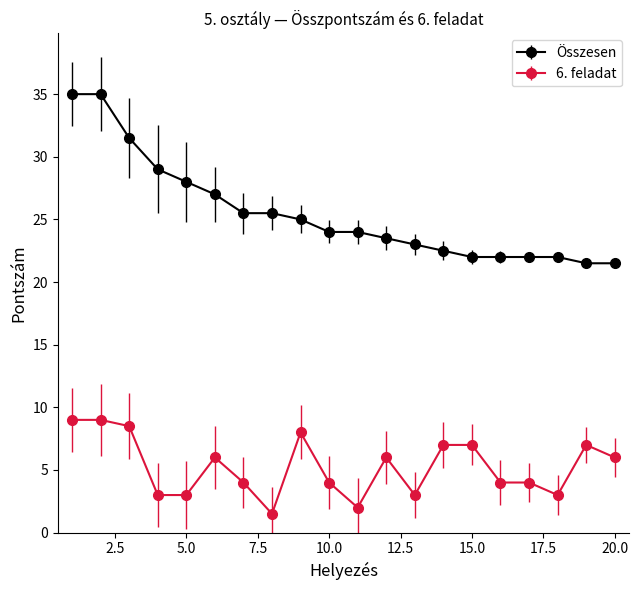

Does the chart have visible grid lines?

No